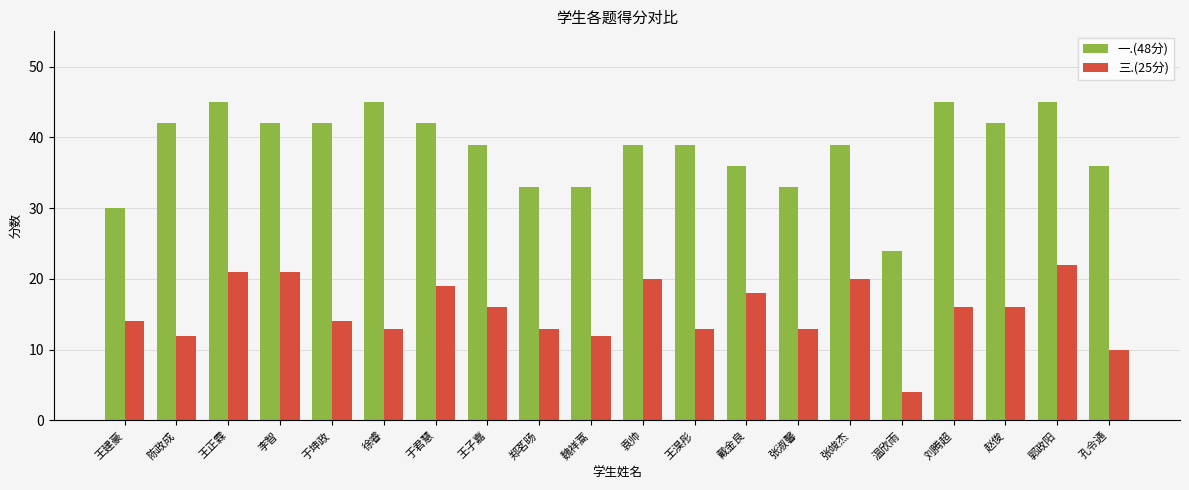

Reading left to right, list all the values displayed in this chart.

一.(48分): 王建豪=30	陈政成=42	王正霖=45	李智=42	于坤政=42	徐睿=45	于君慧=42	王子嘉=39	郑茗旸=33	魏祥蒿=33	袁帅=39	王淏彤=39	戴金良=36	张淑馨=33	张竣杰=39	温欣雨=24	刘腾超=45	赵俊=42	郭政阳=45	孔令通=36
三.(25分): 王建豪=14	陈政成=12	王正霖=21	李智=21	于坤政=14	徐睿=13	于君慧=19	王子嘉=16	郑茗旸=13	魏祥蒿=12	袁帅=20	王淏彤=13	戴金良=18	张淑馨=13	张竣杰=20	温欣雨=4	刘腾超=16	赵俊=16	郭政阳=22	孔令通=10